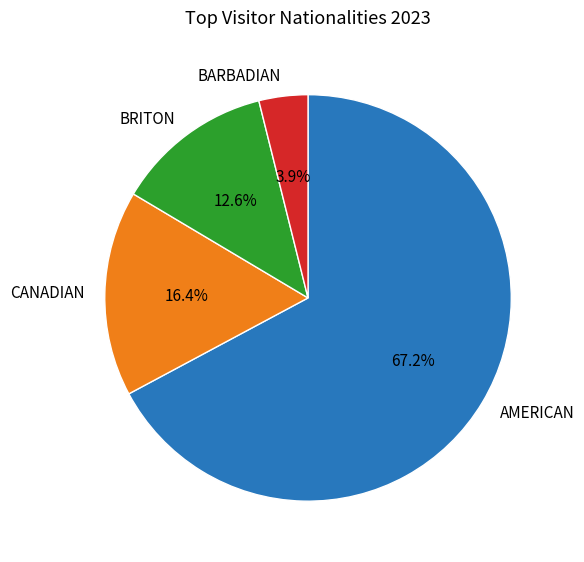

Between CANADIAN and AMERICAN, which is larger?

AMERICAN